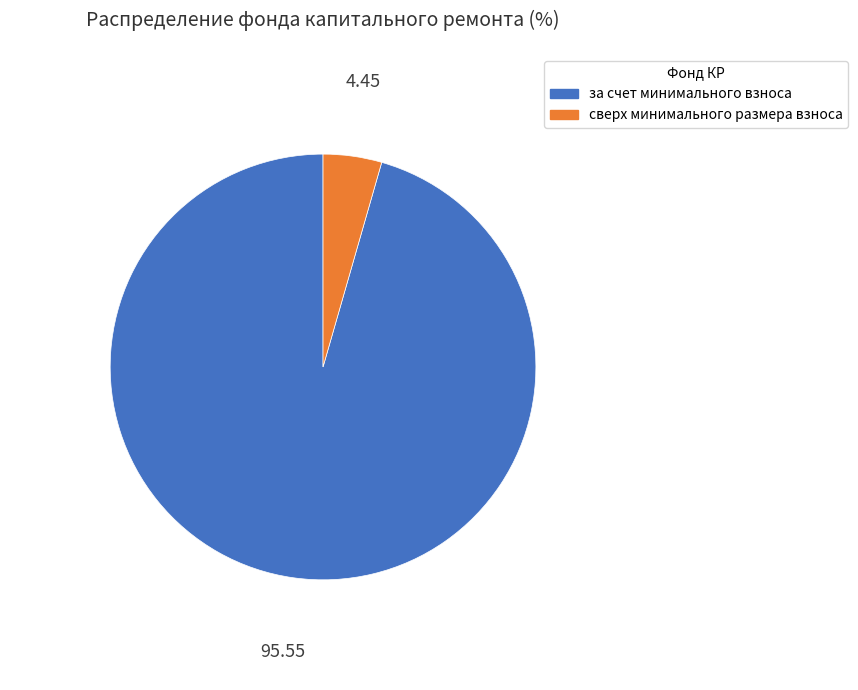

Rank the categories by value from lowest to highest.

сверх минимального размера взноса, за счет минимального взноса